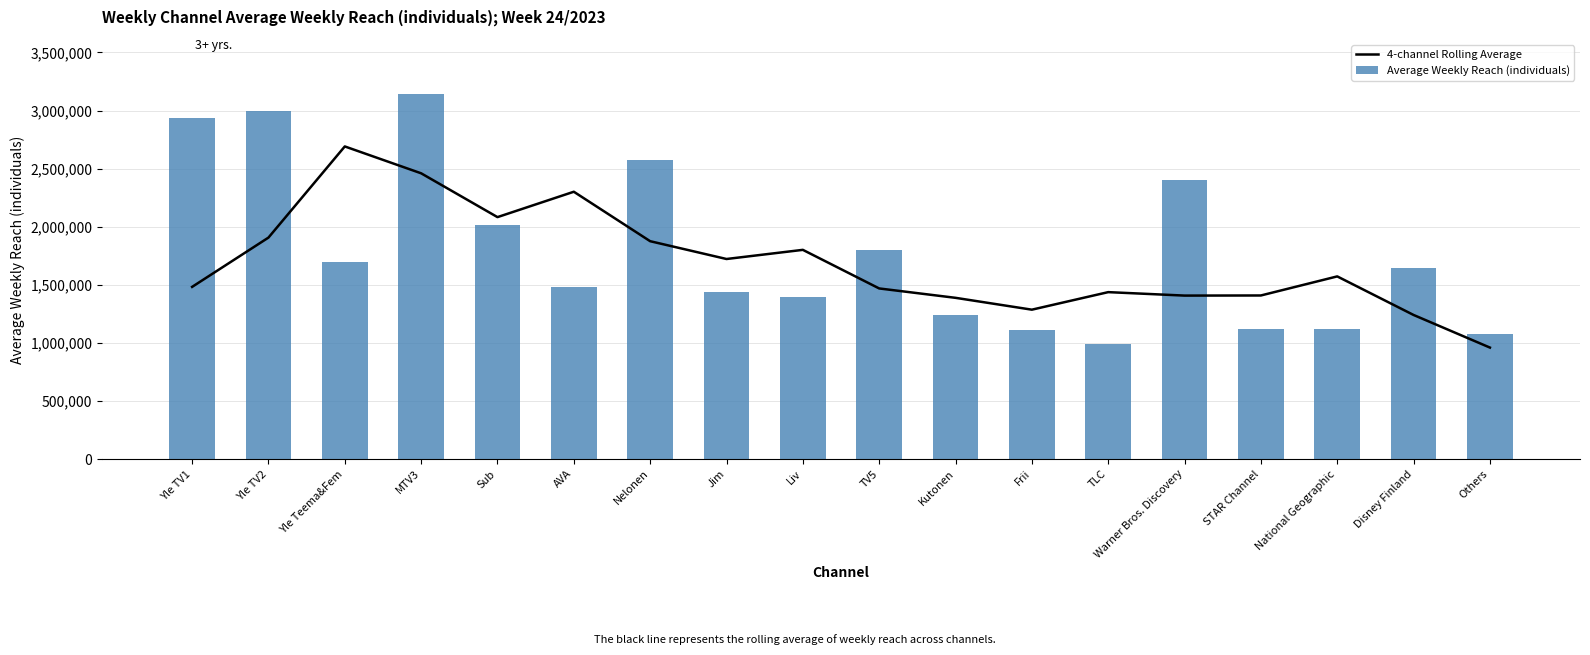

At which label is 4-channel Rolling Average closest to 1825500?

Liv